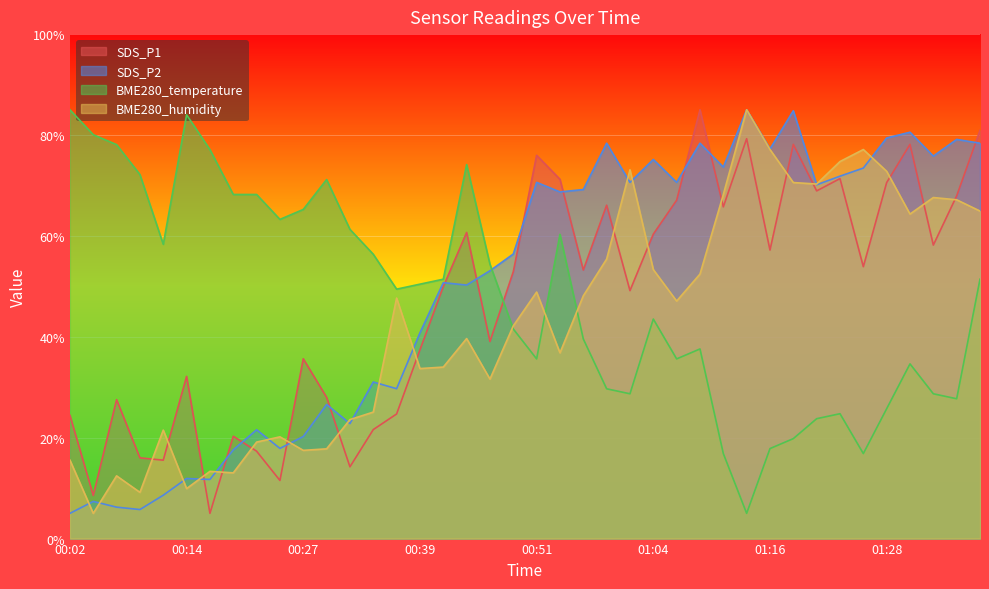

What is the average value of the SDS_P2 series?

50.2